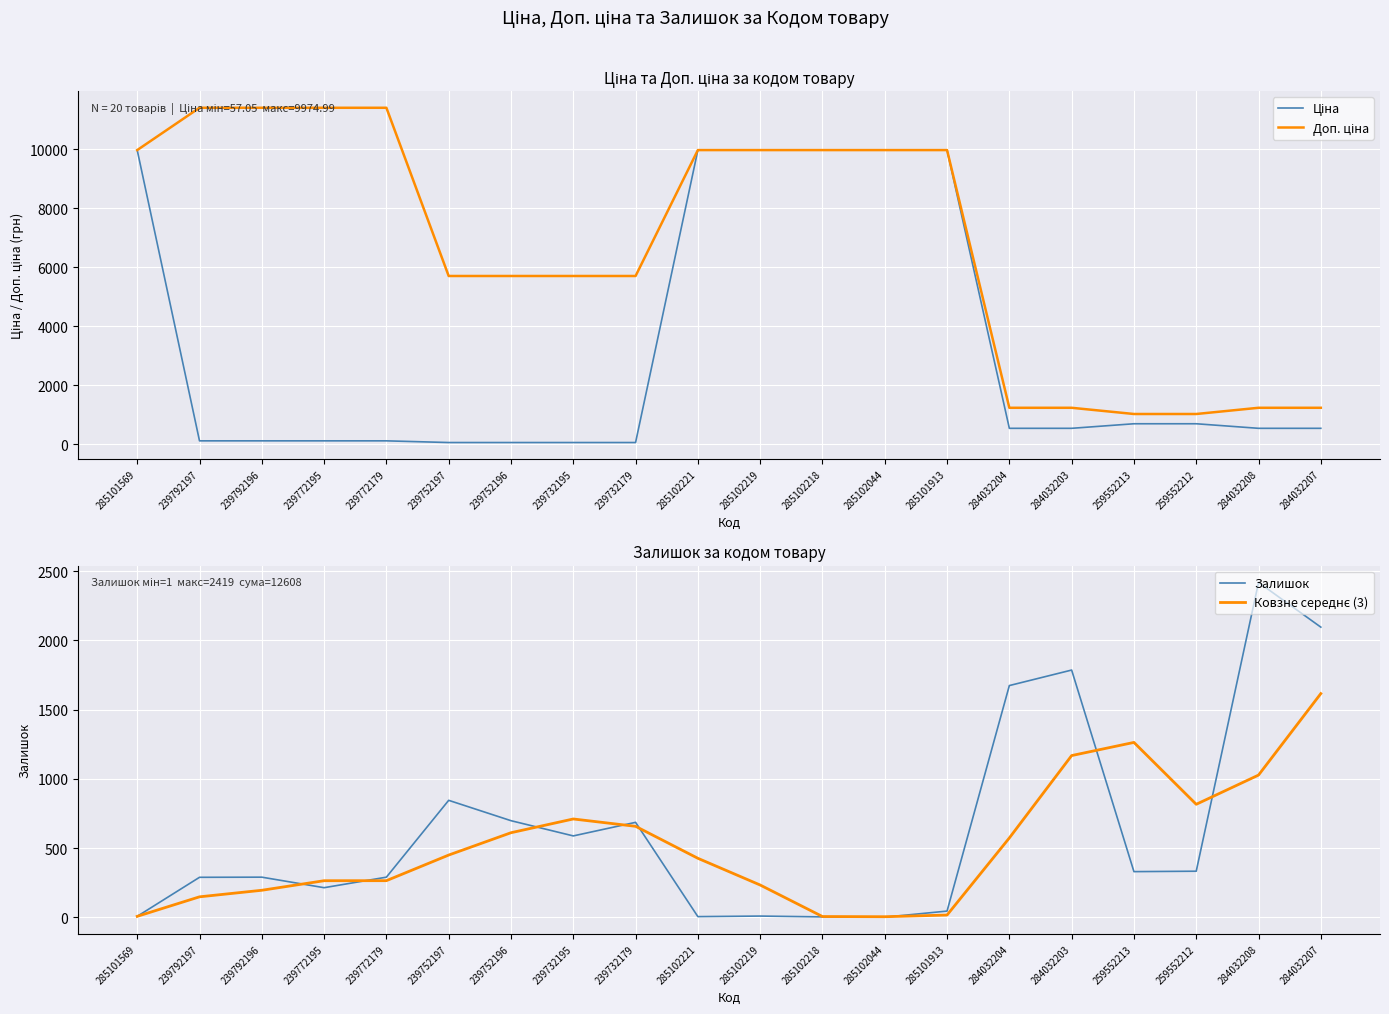

Count the number of data series in this chart.

4